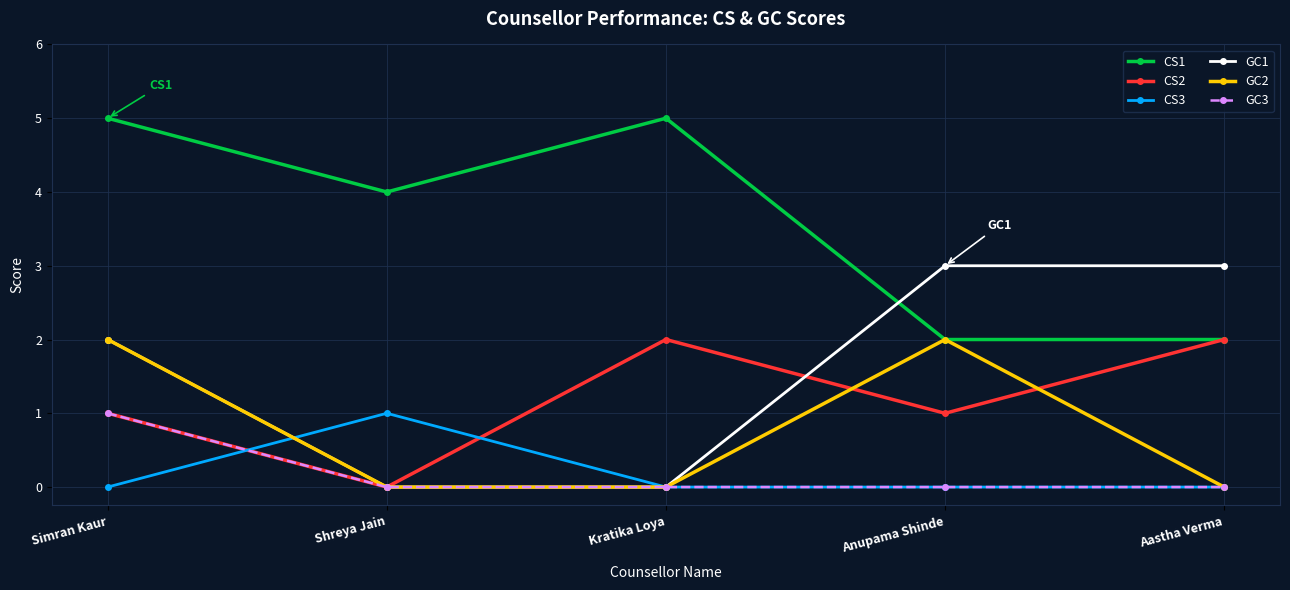

What position from the left is Simran Kaur?

1